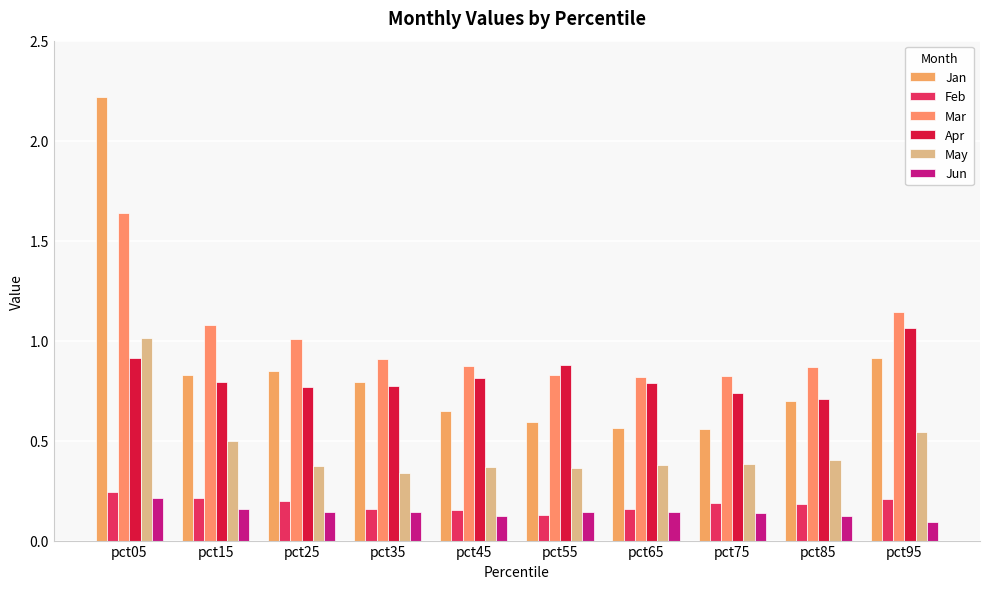

Are the bars grouped side by side (vs. stacked)?

Yes